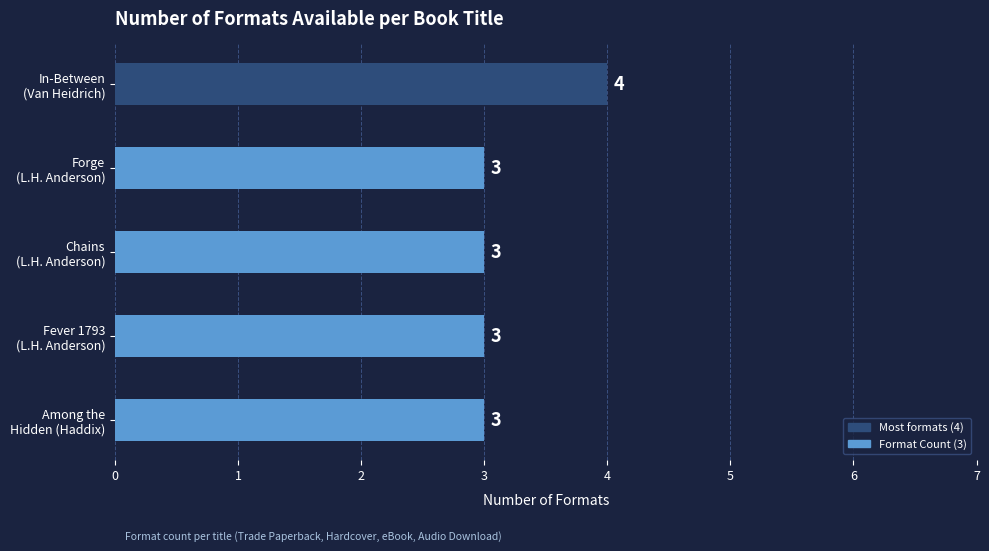

What is the average value?

3